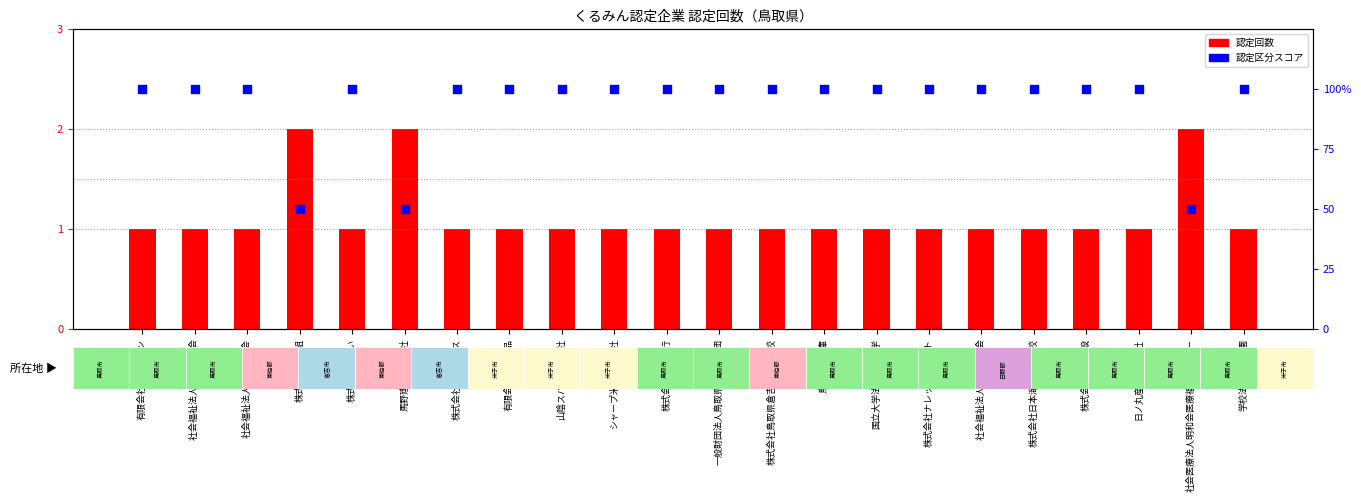

At which category is the sum across all series the highest?

有限会社ＳＫプラン